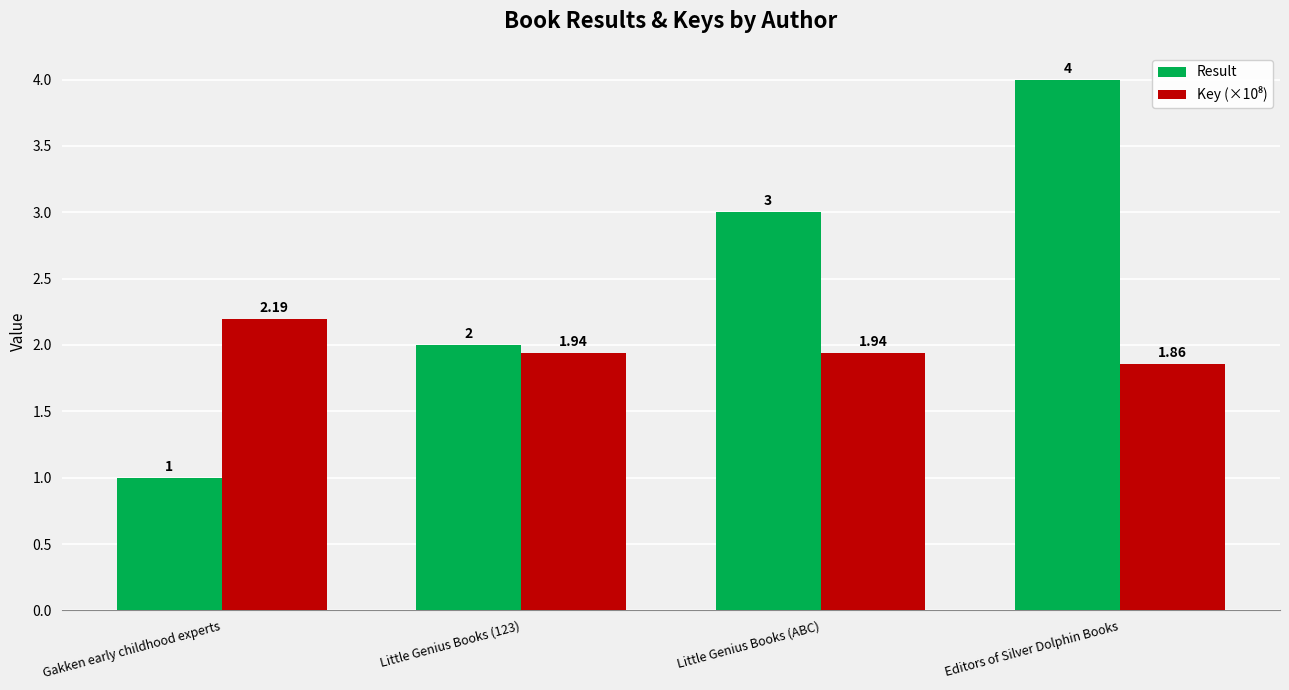

What is the difference between the second highest and minimum values in the Result series?

2.0